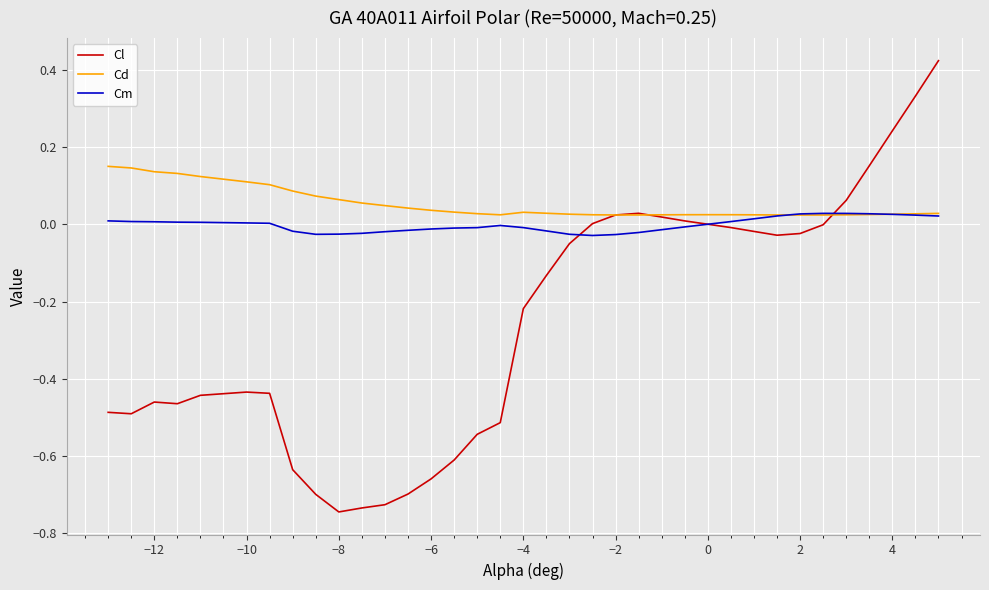

Rank the series by their maximum value, from lowest to highest.

Cm, Cd, Cl